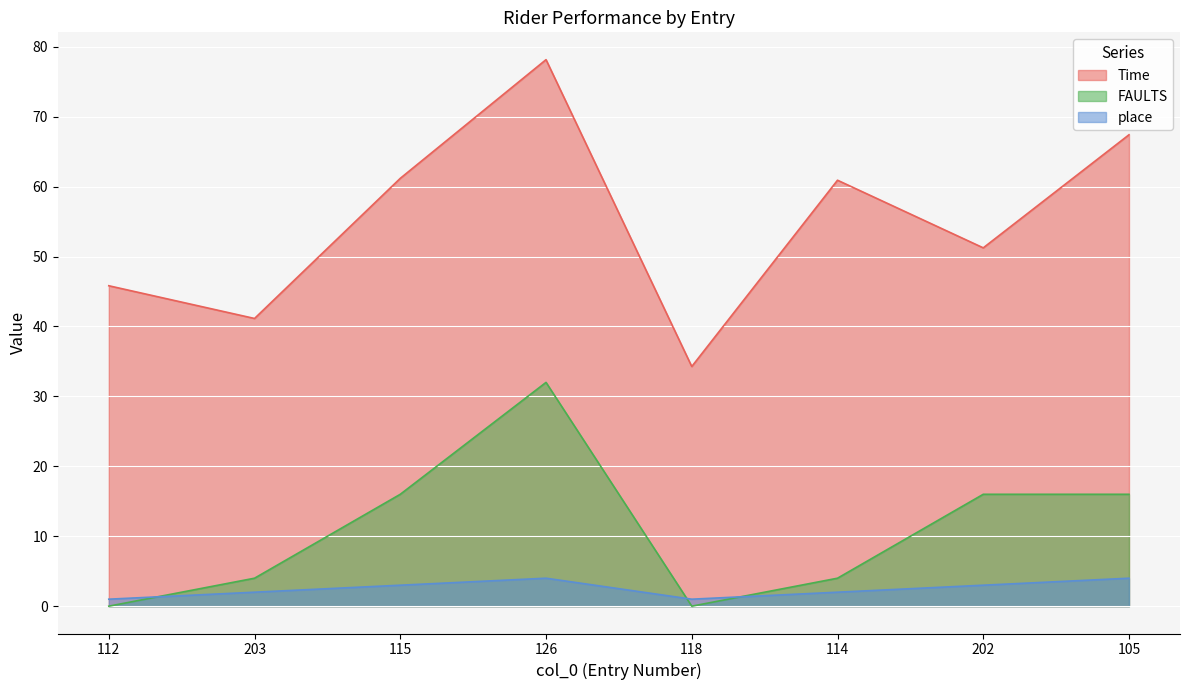

Is it true that place equals 2.0 at 114?

True